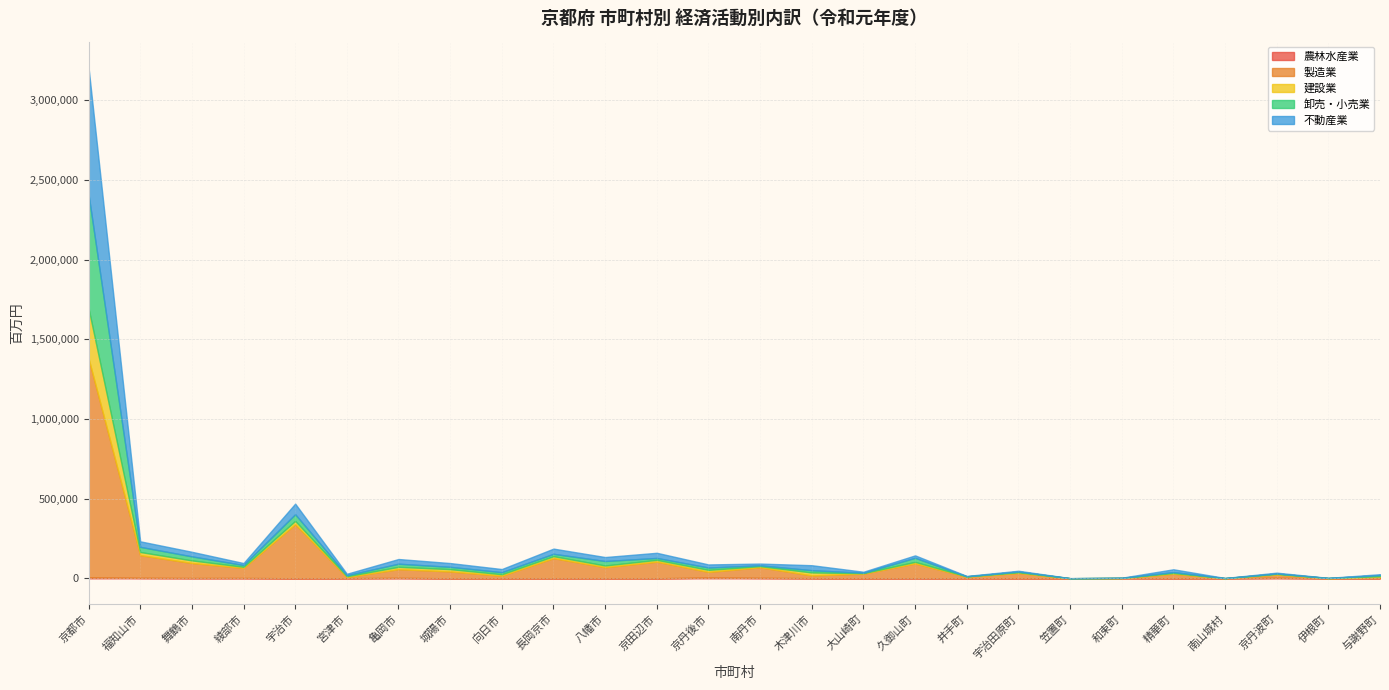

At which category is the sum across all series the highest?

京都市